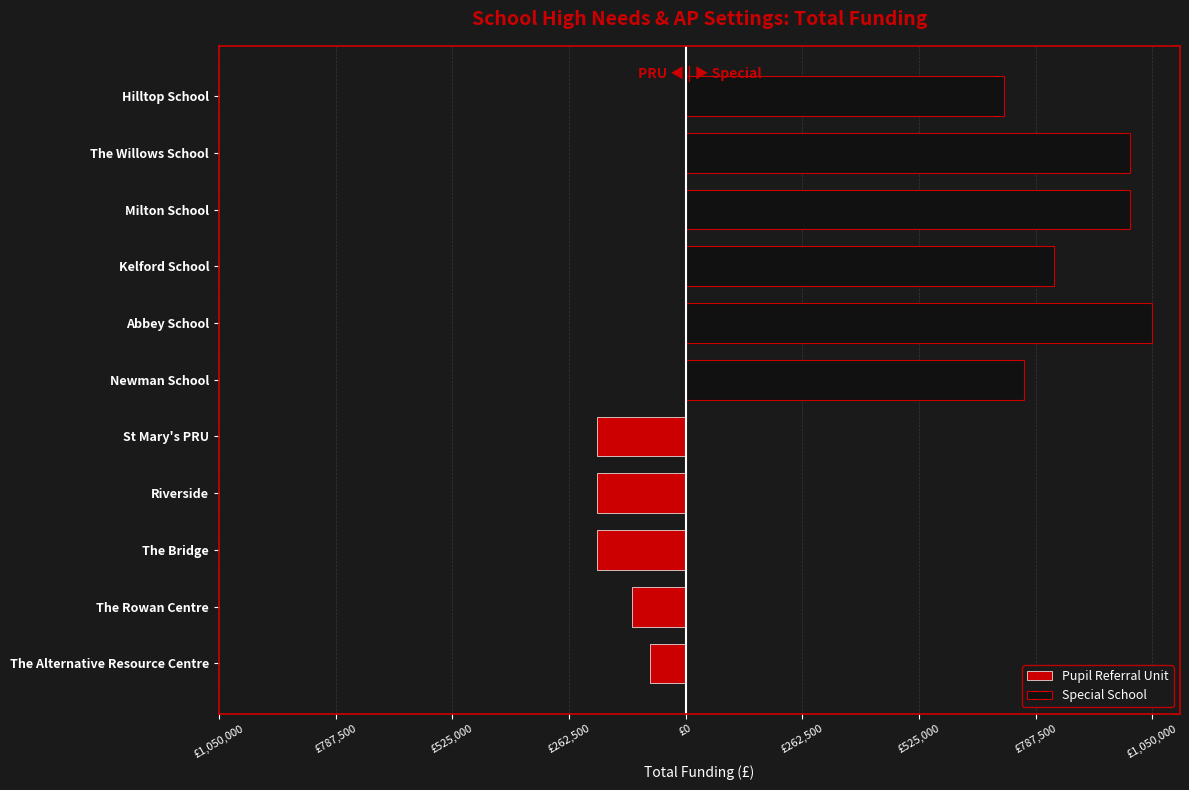

What are all the series names shown in the legend?

Pupil Referral Unit, Special School